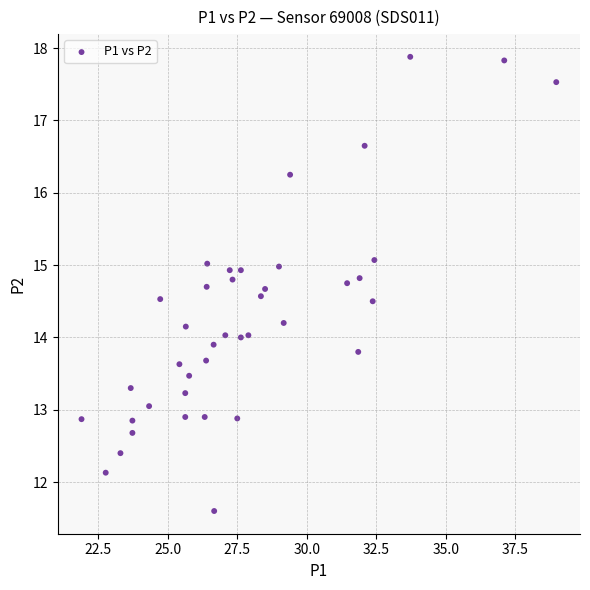

What is the range of X values (max minus min)?

17.1